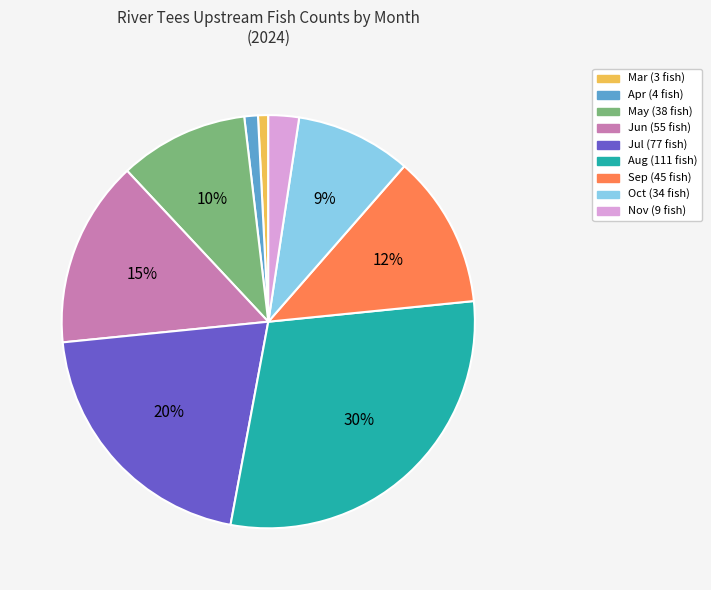

Does any single category account for the majority?

No